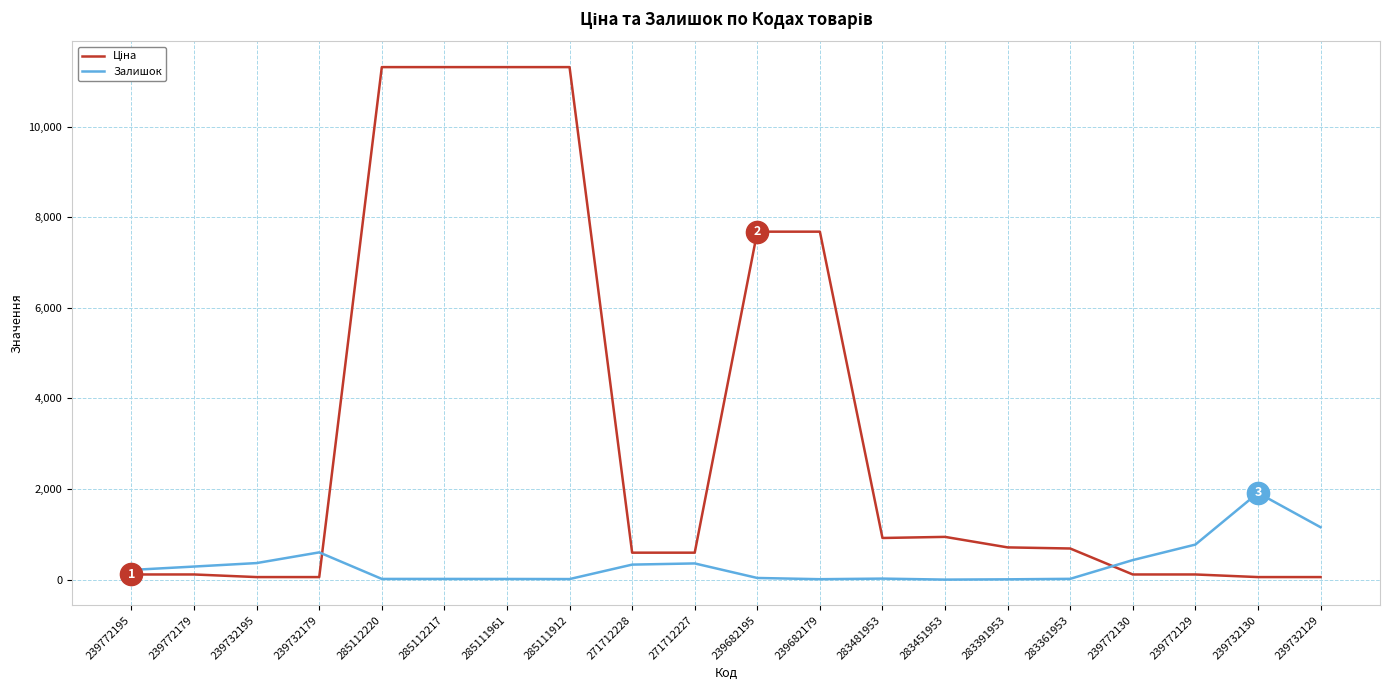

What position from the left is 283361953?

16